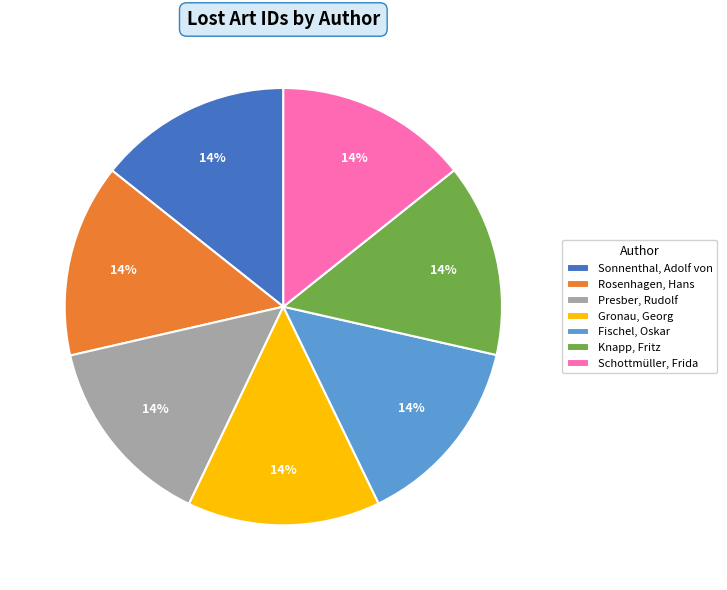

Is the sum of Fischel, Oskar and Rosenhagen, Hans greater than half?

No